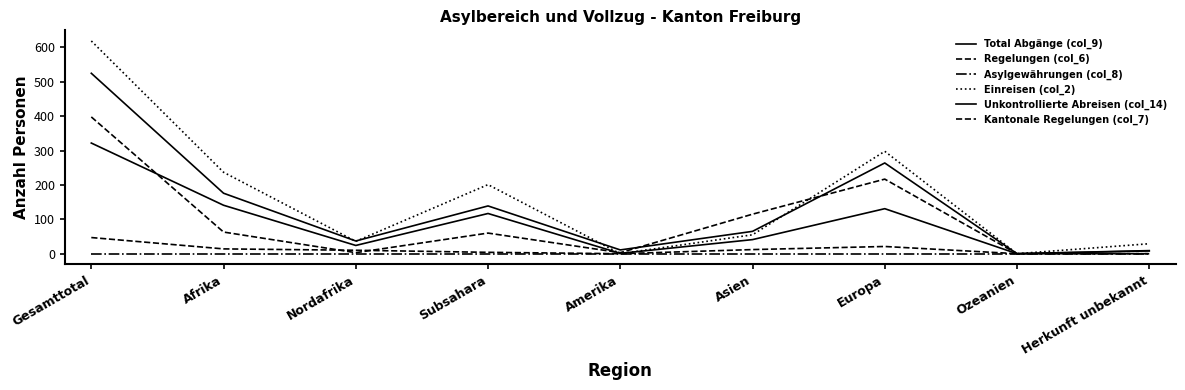

Does the chart have visible grid lines?

No